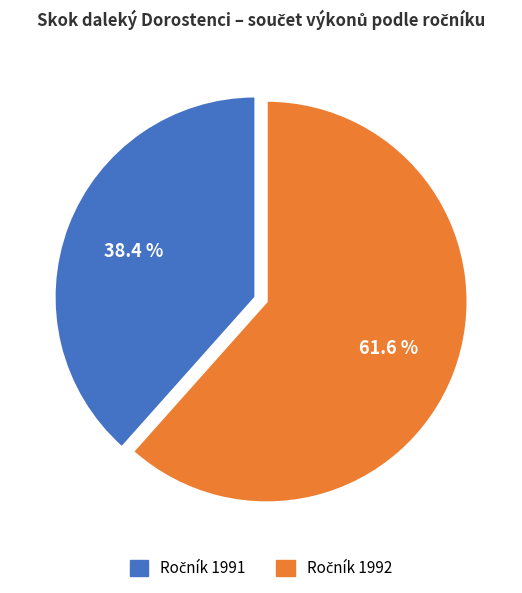

Is there any slice that represents more than half of the pie?

Yes